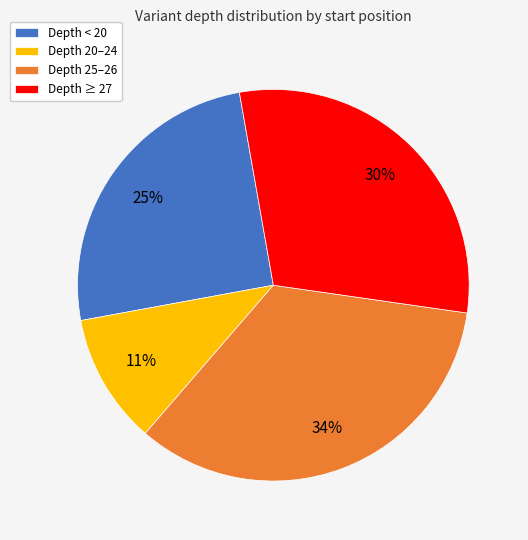

What percentage is the Depth ≥ 27 slice, to the nearest percent?

30%